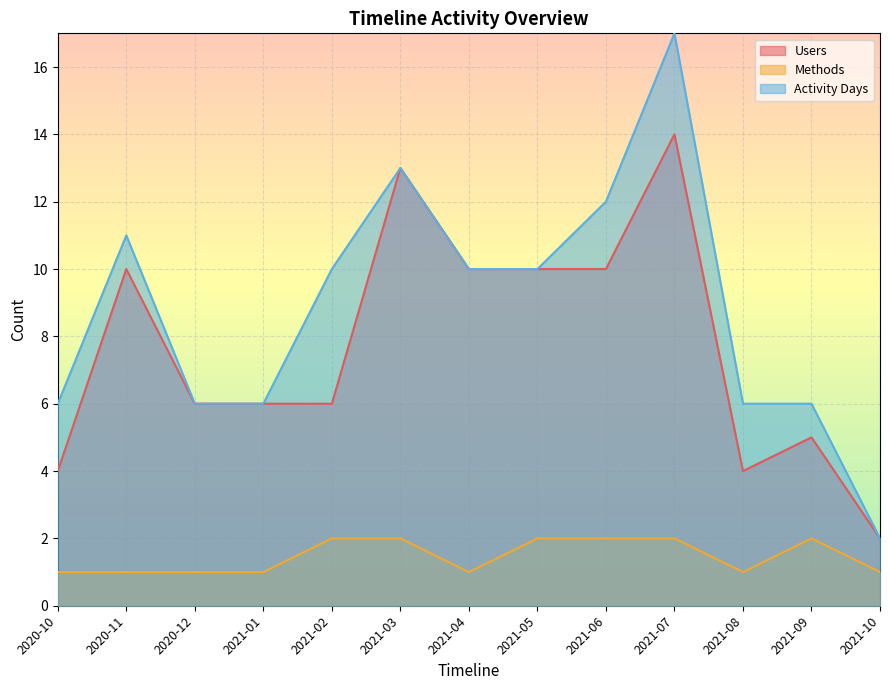

Which has a higher value, 2021-06 or 2020-10?

2021-06